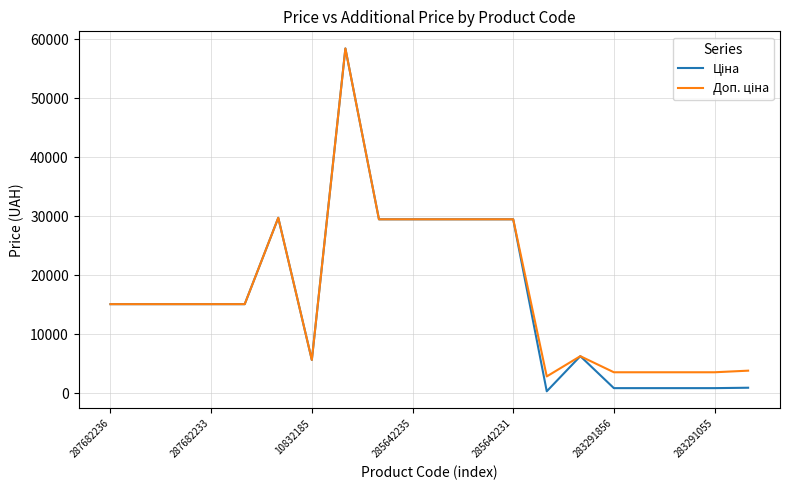

Does the chart display data point markers on the line(s)?

No